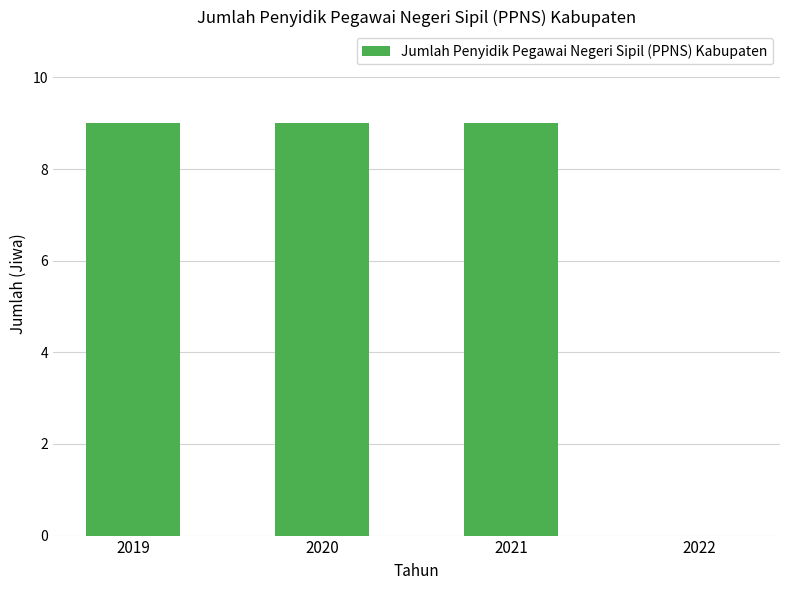

The value at 2019 is 9. True or false?

True